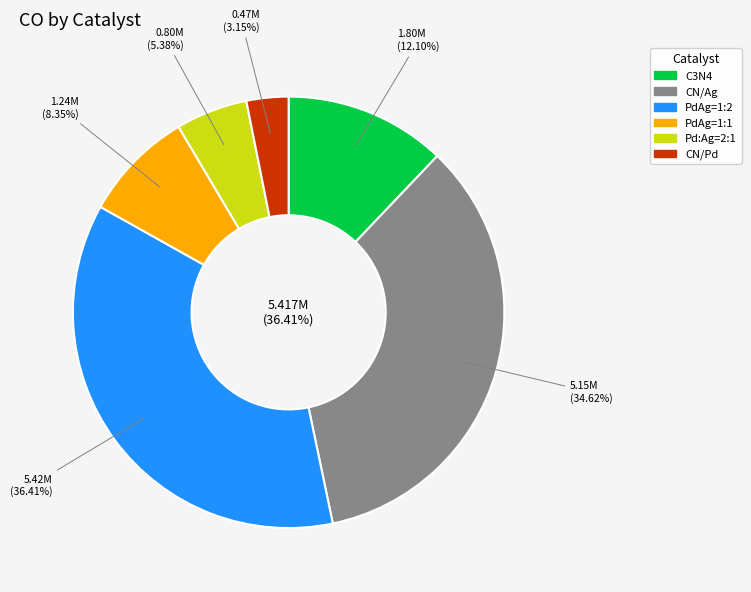

How many segments does this pie chart have?

6